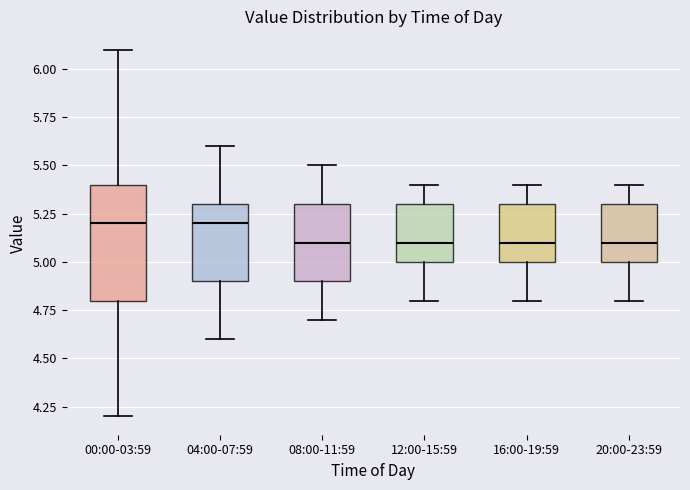

Which box is the tallest, from its lower edge to its upper edge?

00:00-03:59